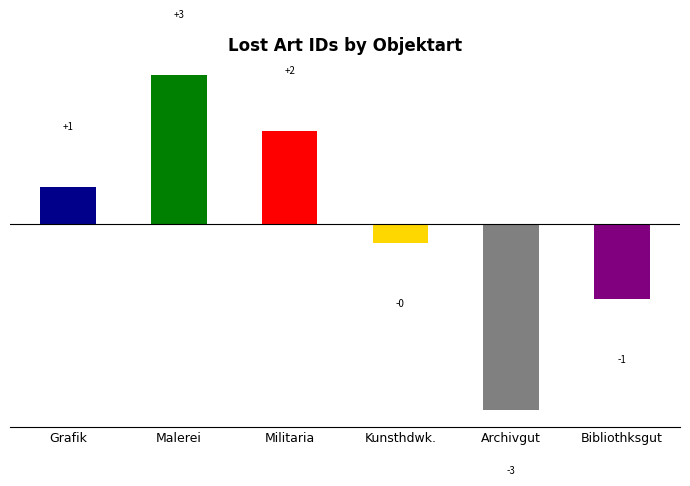

Does the chart contain any negative values?

Yes